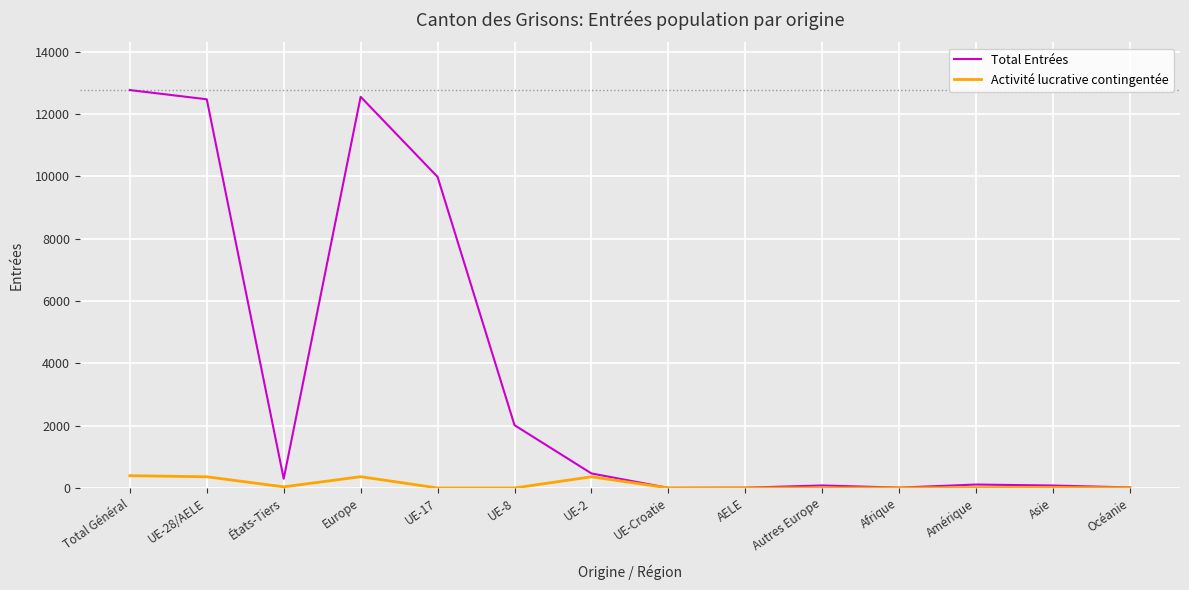

What is the total value across all series at UE-17?

9986